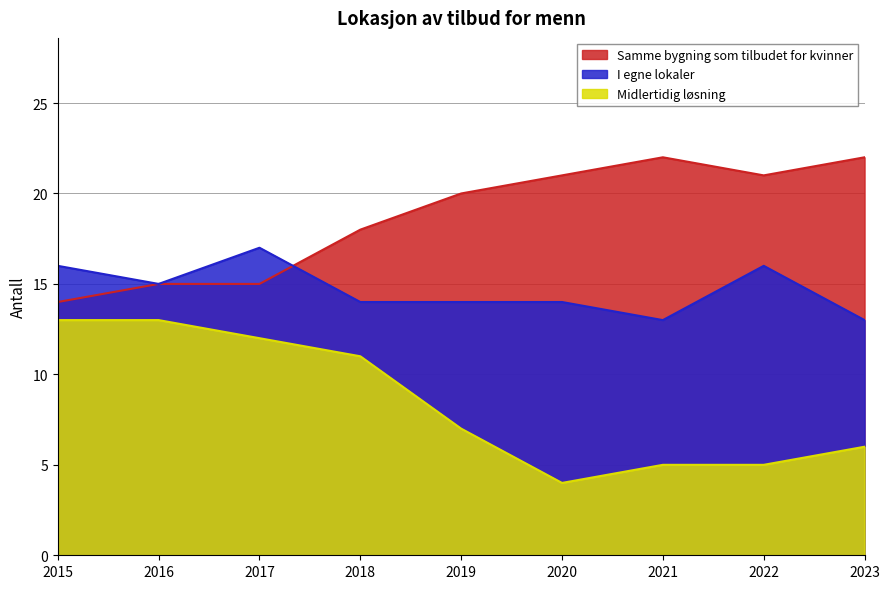

How many Midlertidig løsning values are between 5 and 12?

6